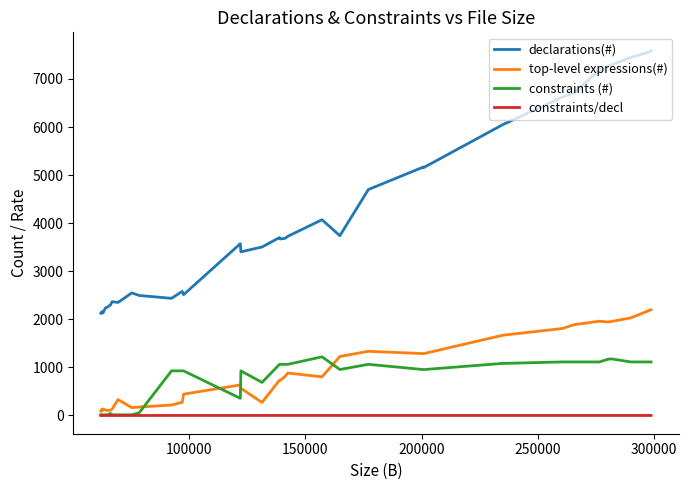

What is the difference between the maximum and minimum values in the constraints (#) series?

1206.0